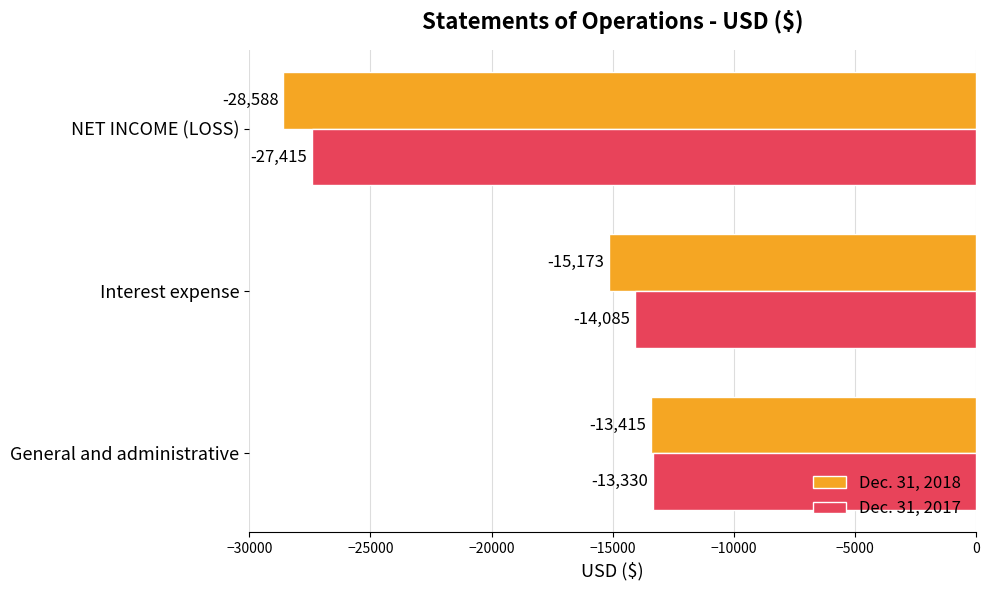

At which category is the sum across all series the highest?

General and administrative